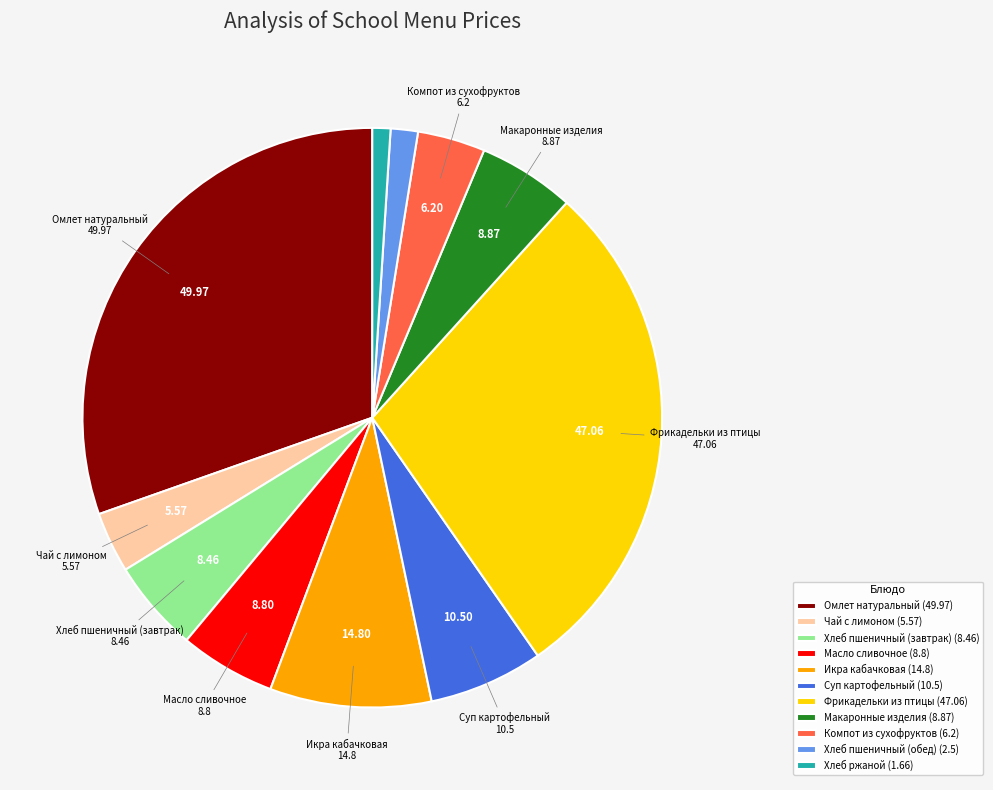

Count the number of slices in the pie.

11